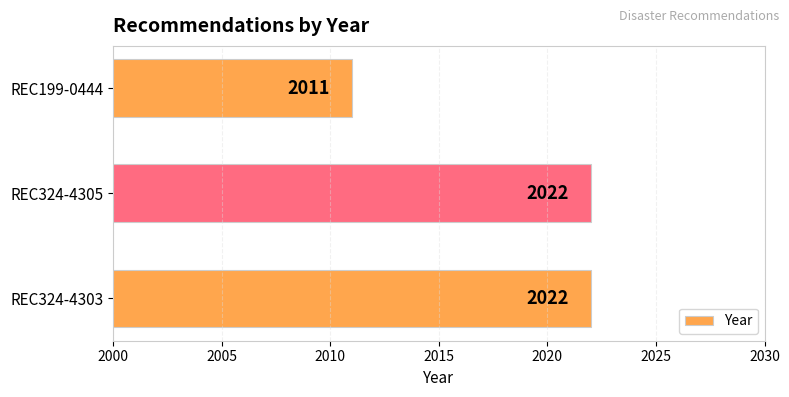

The chart shows a value of 2767 at REC199-0444. True or false?

False